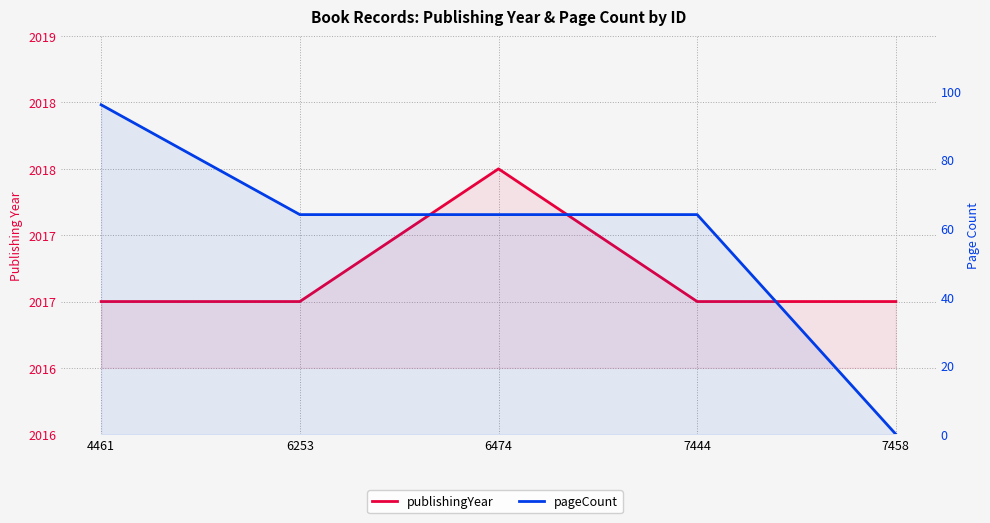

True or false: pageCount has a value of 32 at 7458.

False